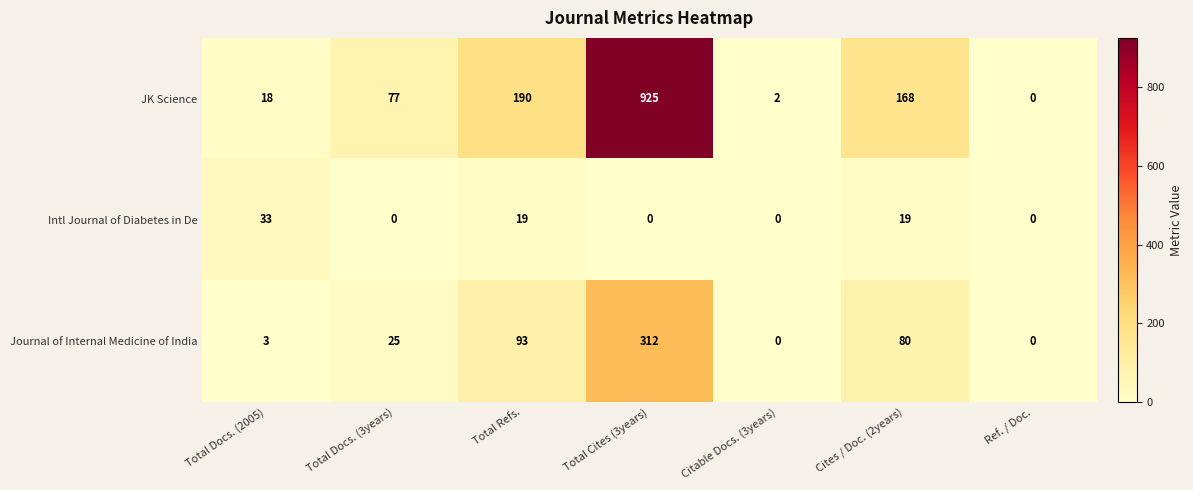

What is the maximum value shown in the chart?

925